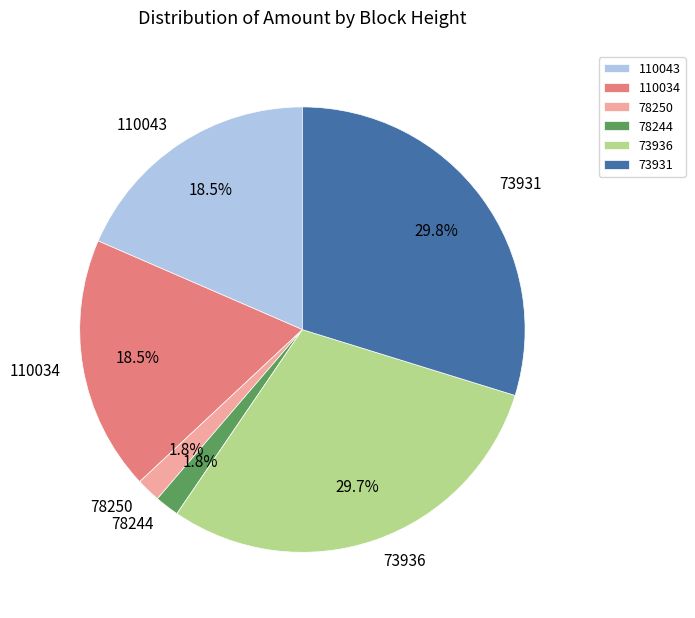

To the nearest percent, what is the combined percentage of 110034 and 78250?

20%